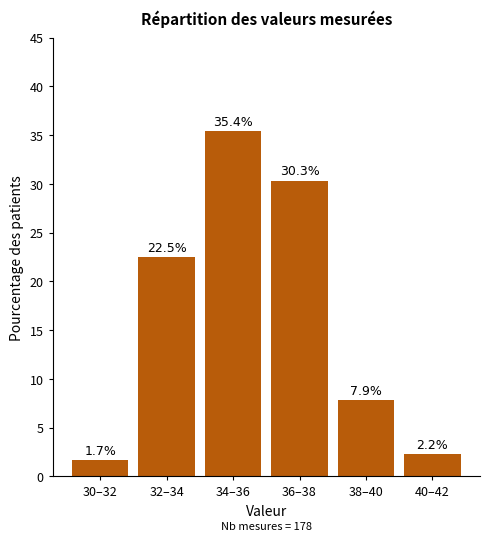

Reading right to left, what are all the values shown in this chart?

40–42=2.2	38–40=7.9	36–38=30.3	34–36=35.4	32–34=22.5	30–32=1.7